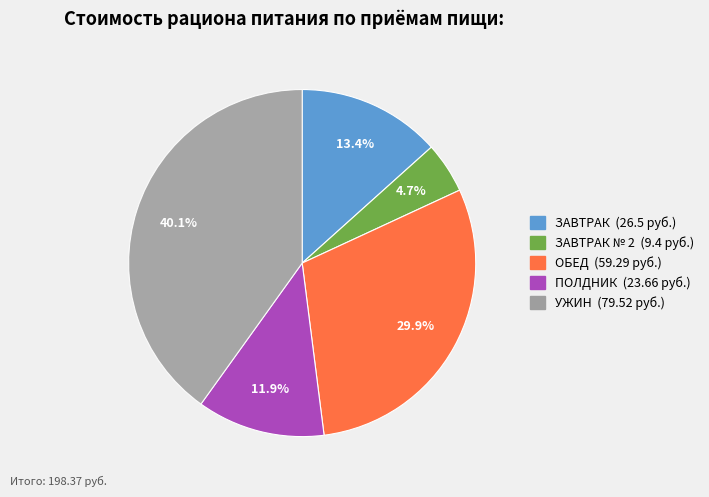

To the nearest percent, what is the average slice percentage?

20%